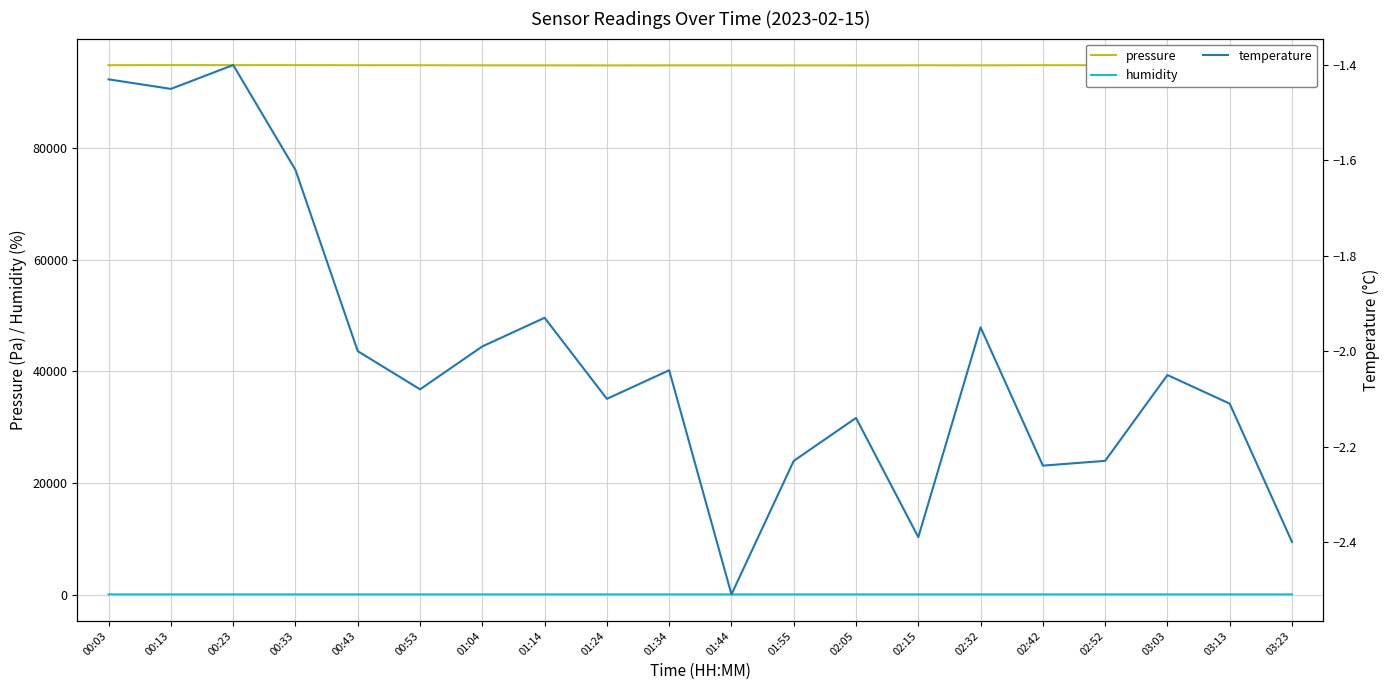

Reading right to left, transcribe all the data shown in this chart.

pressure: 03:23=94893.3	03:13=94889.4	03:03=94863.9	02:52=94868.4	02:42=94864.2	02:32=94845.1	02:15=94851.8	02:05=94833.5	01:55=94835.4	01:44=94843.5	01:34=94840.1	01:24=94830.1	01:14=94837.4	01:04=94843.5	00:53=94859.7	00:43=94862.1	00:33=94873.3	00:23=94878.0	00:13=94879.8	00:03=94867.9
humidity: 03:23=76.4	03:13=76.3	03:03=75.6	02:52=76.7	02:42=75.9	02:32=76.2	02:15=76.5	02:05=75.8	01:55=76.5	01:44=77.8	01:34=76.4	01:24=77.3	01:14=76.4	01:04=77.0	00:53=77.4	00:43=76.0	00:33=74.4	00:23=75.1	00:13=75.3	00:03=75.1
temperature: 03:23=-2.4	03:13=-2.1	03:03=-2.0	02:52=-2.2	02:42=-2.2	02:32=-1.9	02:15=-2.4	02:05=-2.1	01:55=-2.2	01:44=-2.5	01:34=-2.0	01:24=-2.1	01:14=-1.9	01:04=-2.0	00:53=-2.1	00:43=-2.0	00:33=-1.6	00:23=-1.4	00:13=-1.4	00:03=-1.4